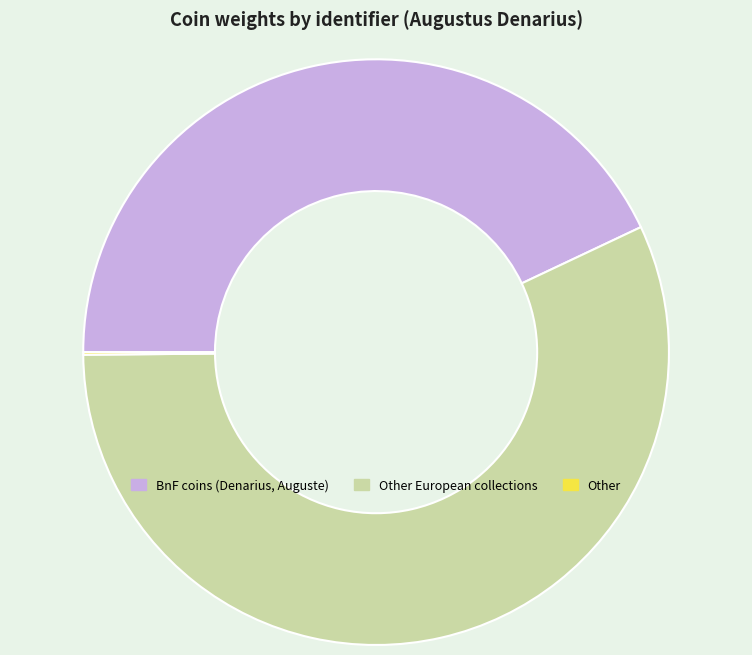

Is it true that BnF coins (Denarius, Auguste) is 35% of the pie?

False